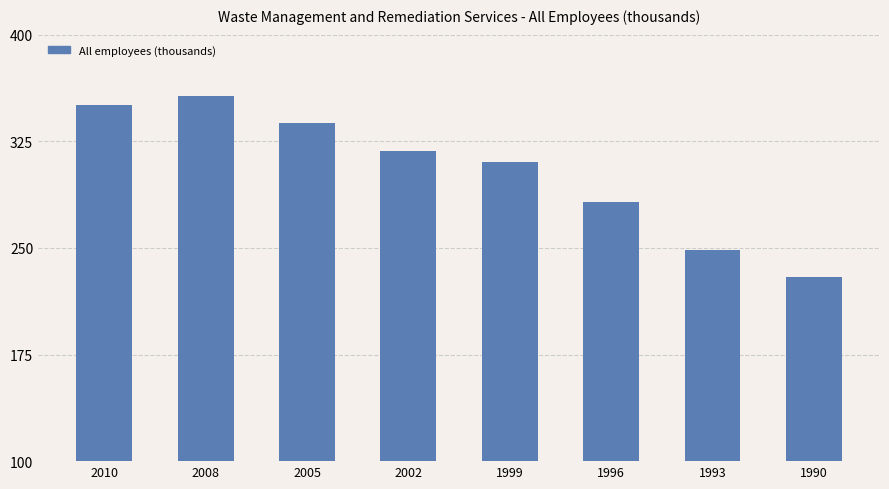

Reading right to left, list all the values displayed in this chart.

1990=229.4	1993=248.6	1996=282.0	1999=310.5	2002=318.3	2005=337.6	2008=356.8	2010=350.8